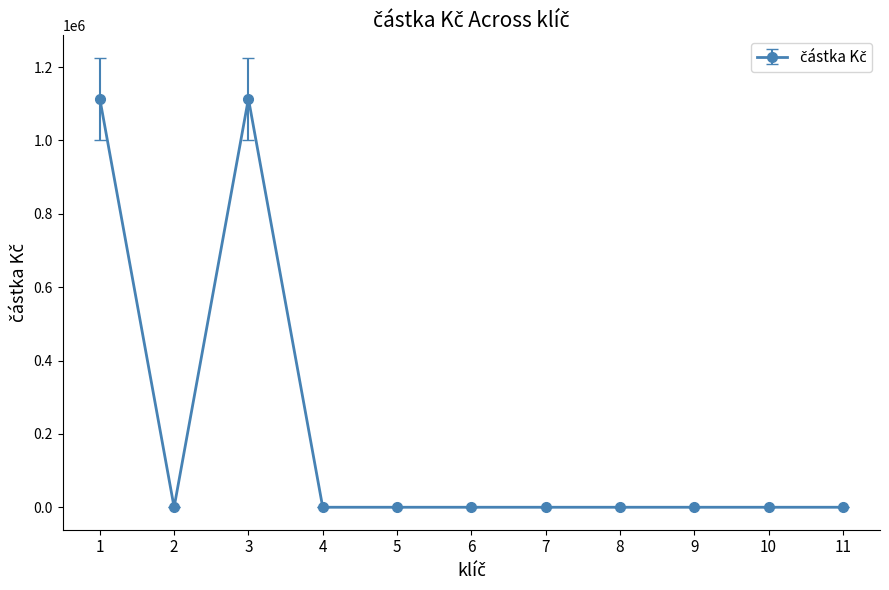

Reading left to right, extract all data points from this chart.

1113750	0	1113750	0	0	0	0	0	0	0	0